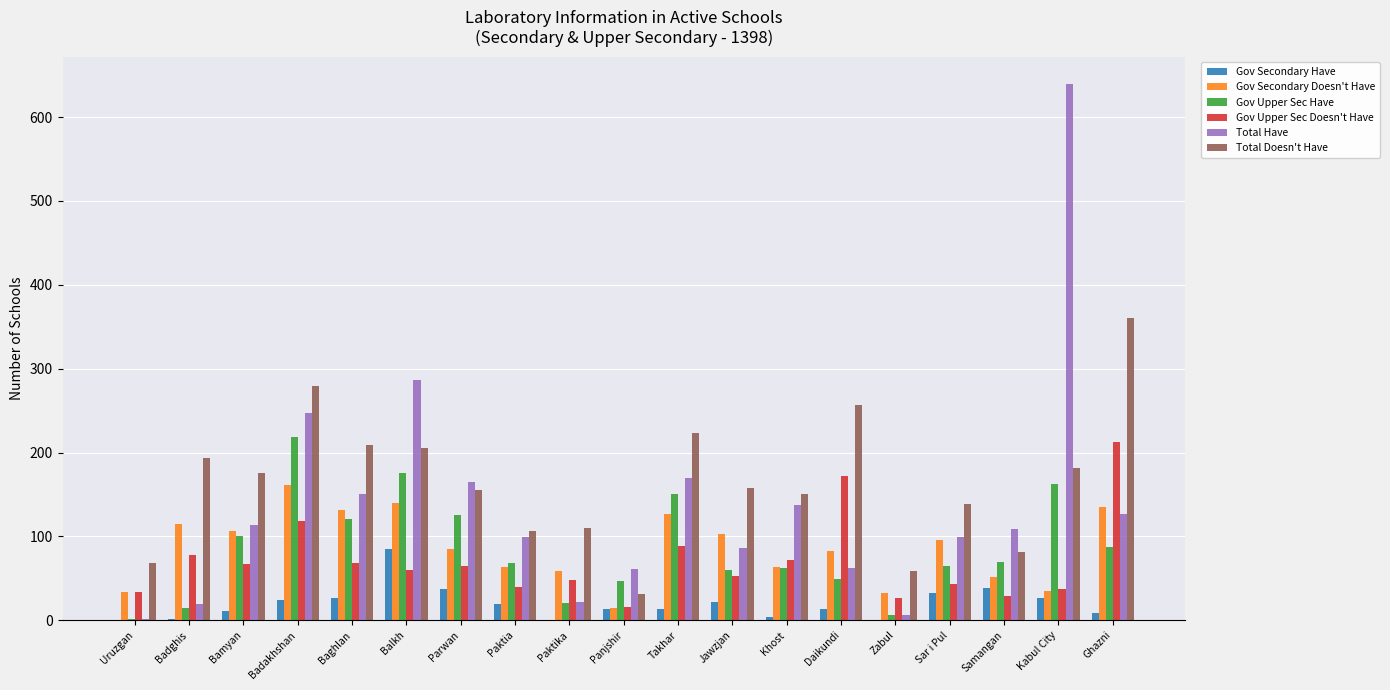

Which series changed the most between Paktika and Samangan?

Total Have